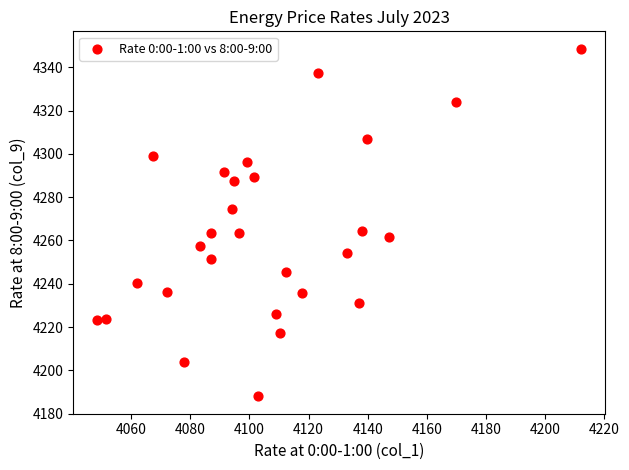

What is the range of X values (max minus min)?

163.6